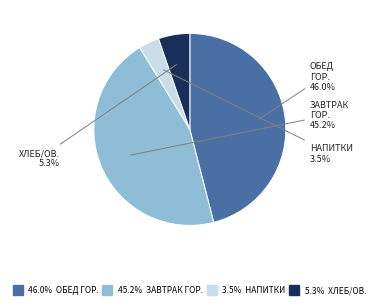

Is there any slice that represents more than half of the pie?

No